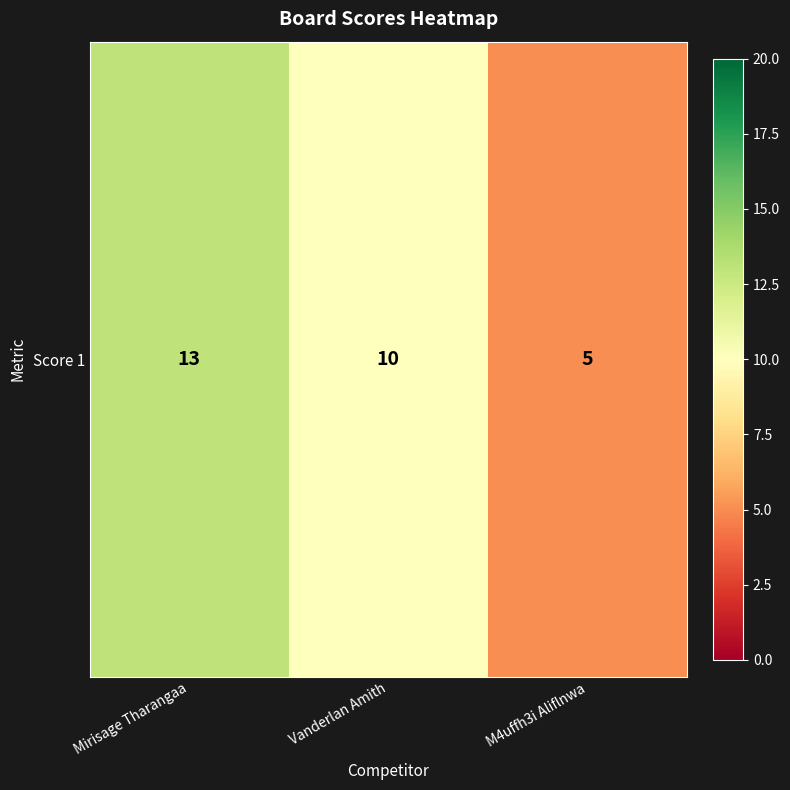

True or false: the data shows 2 at M4uffh3i Aliflnwa.

False